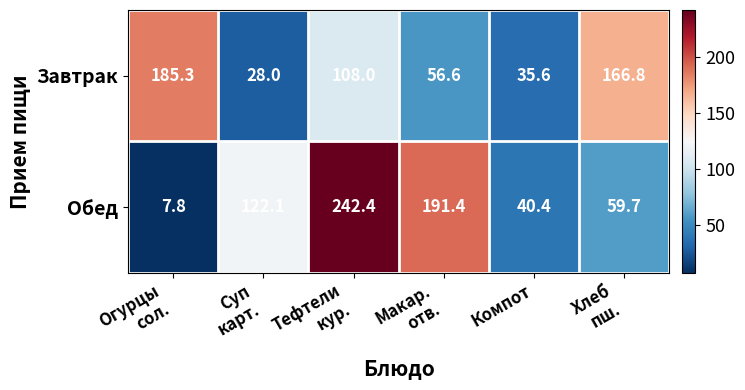

Rank the series by their maximum value, from lowest to highest.

Завтрак, Обед